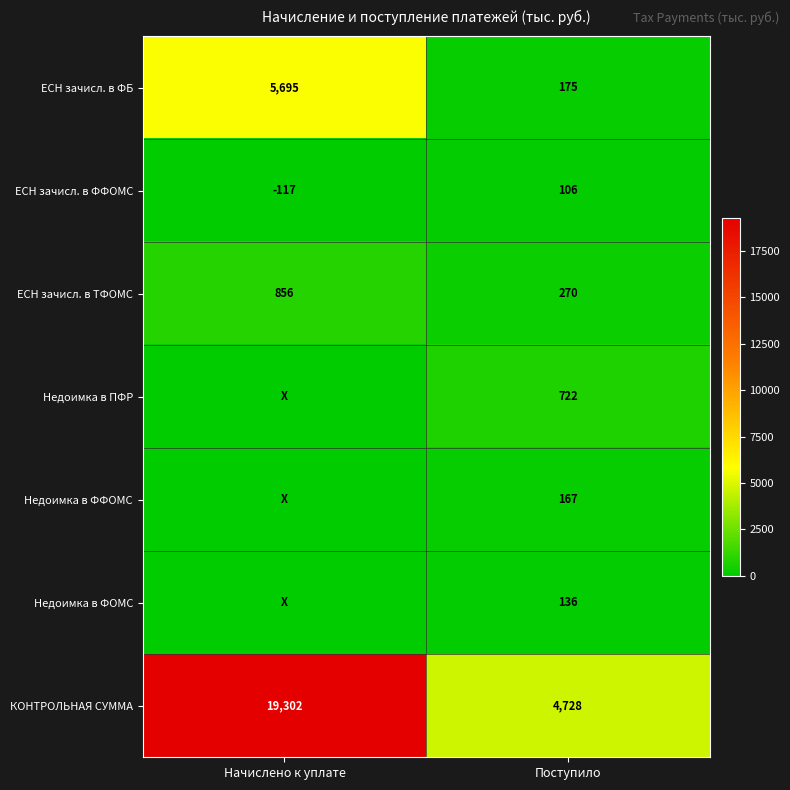

What is the difference between the ЕСН зачисл. в ФФОМС values at Поступило and Начислено к уплате?

223